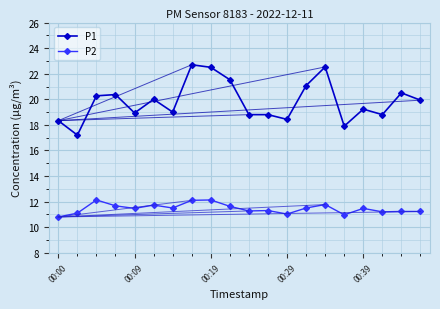

Which series has the largest total across all categories?

P1